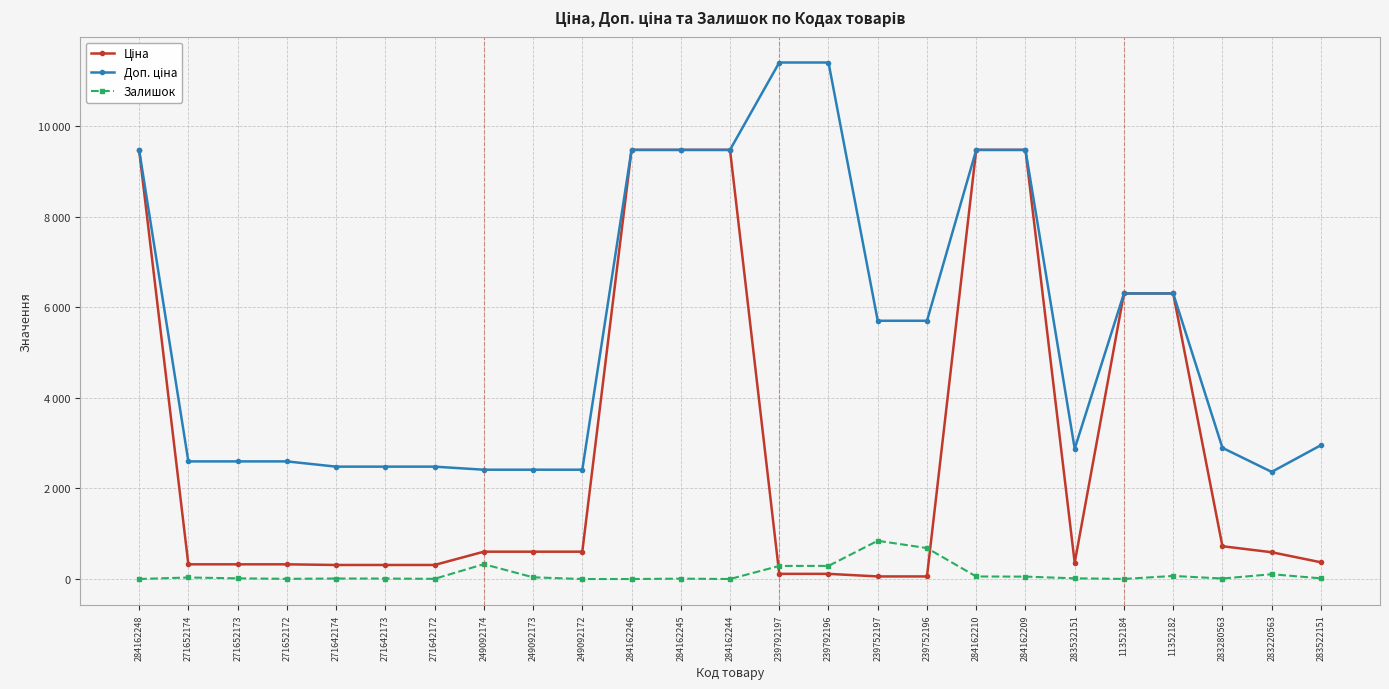

What is the difference between the maximum and minimum values in the Залишок series?

845.0